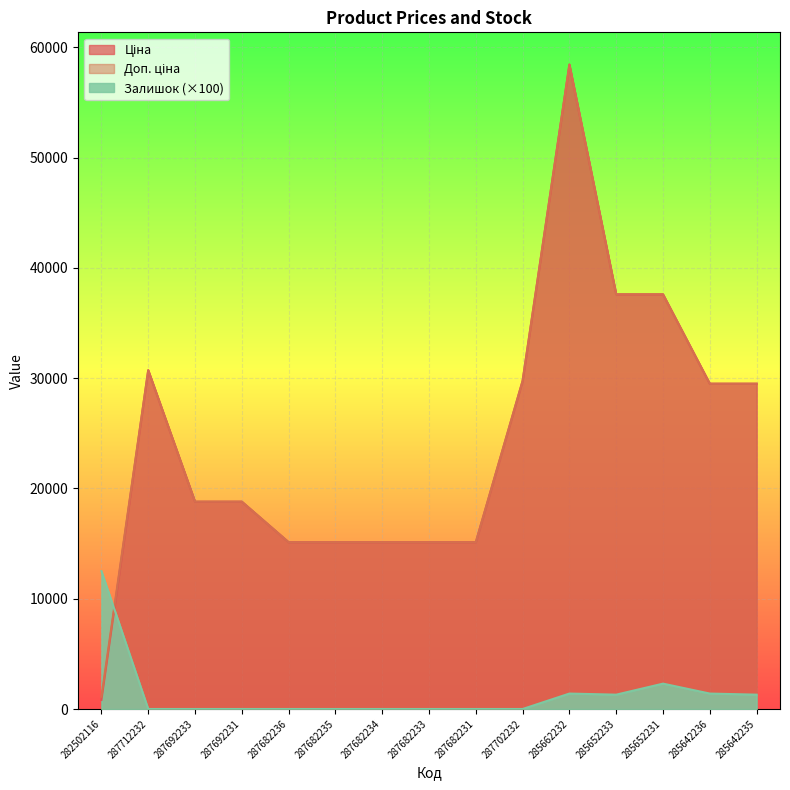

What are all the series names shown in the legend?

Ціна, Доп. ціна, Залишок